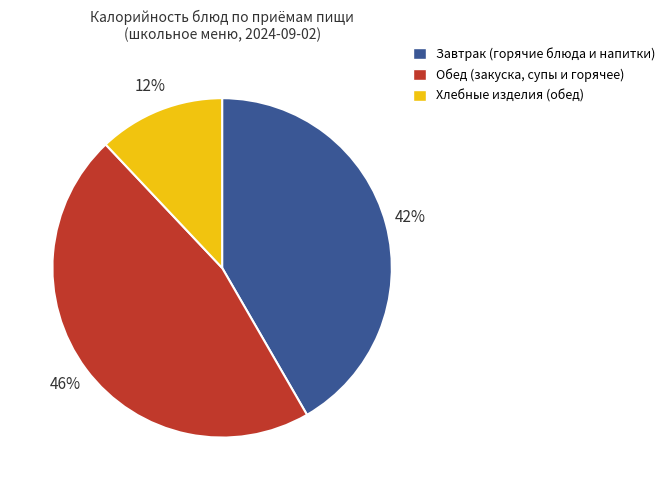

What is the ratio of the value at Завтрак (горячие блюда и напитки) to the value at Хлебные изделия (обед)?

3.5